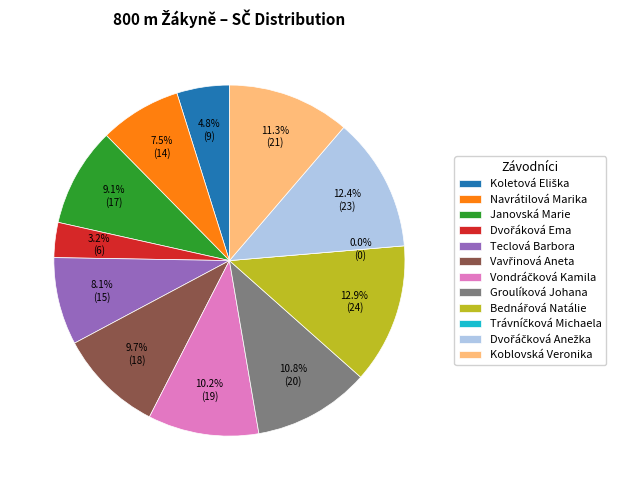

Combined, what portion of the pie is Trávníčková Michaela and Koletová Eliška?

4.8%